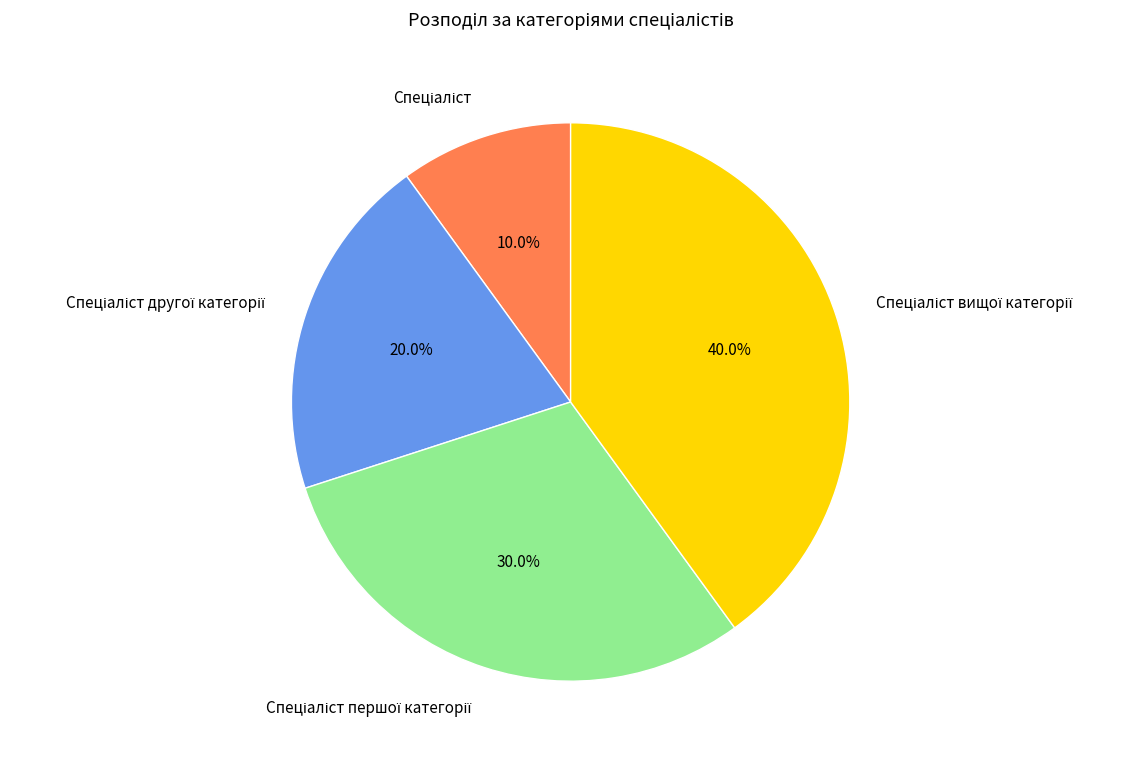

Does any single category account for the majority?

No